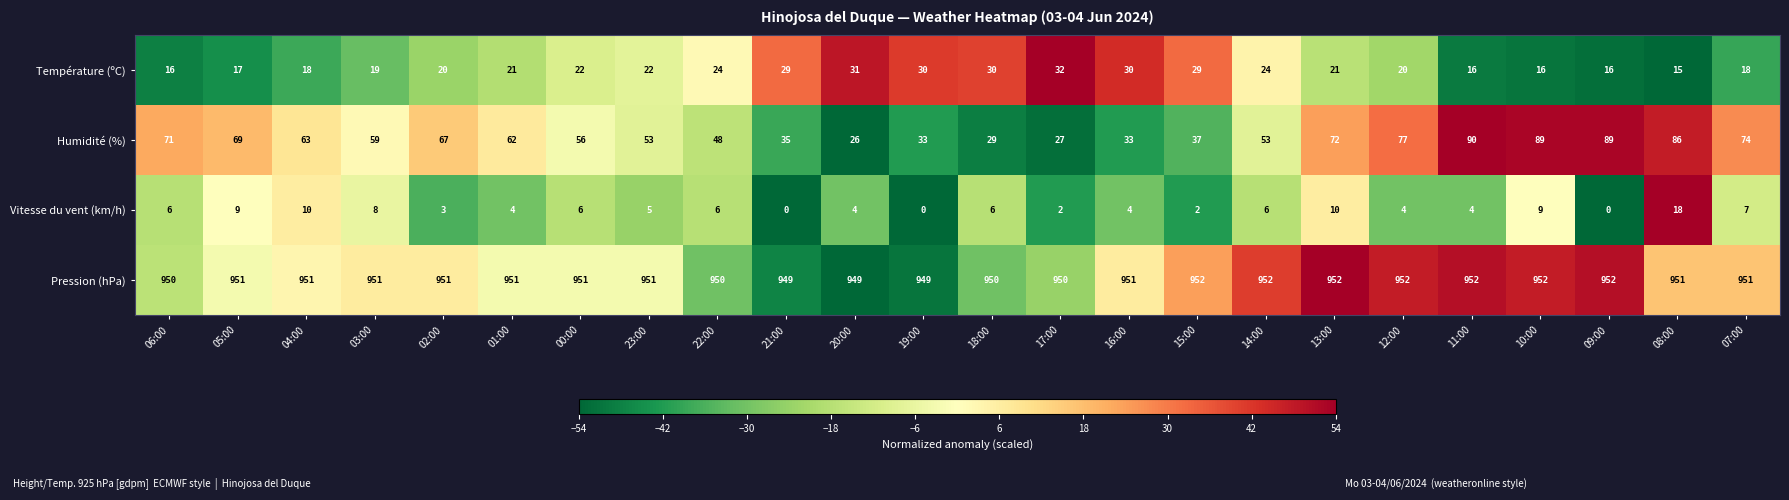

What is the smallest value displayed?

0